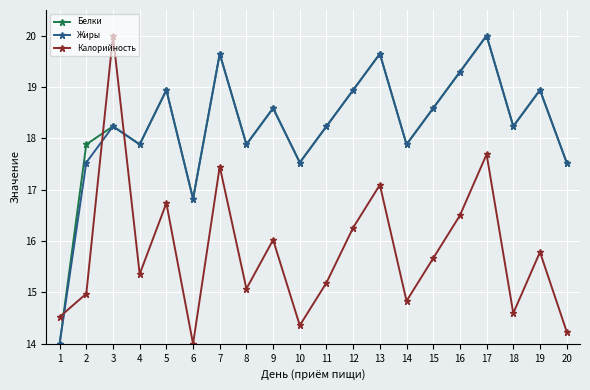

What is the value of the Калорийность point at the 3rd from the left?

20.0